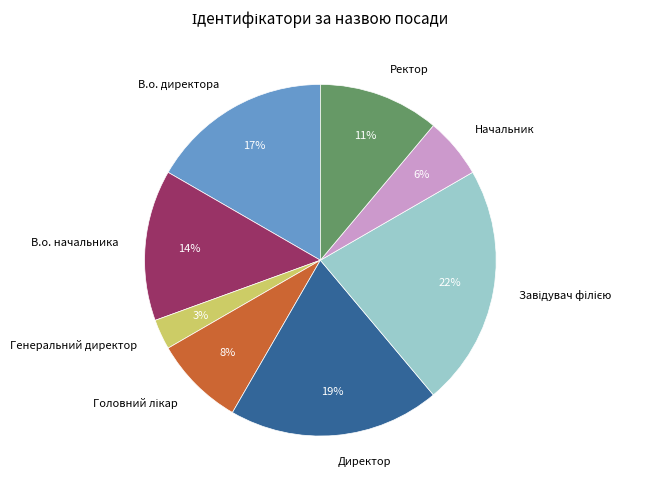

True or false: В.о. директора accounts for 30% of the total.

False